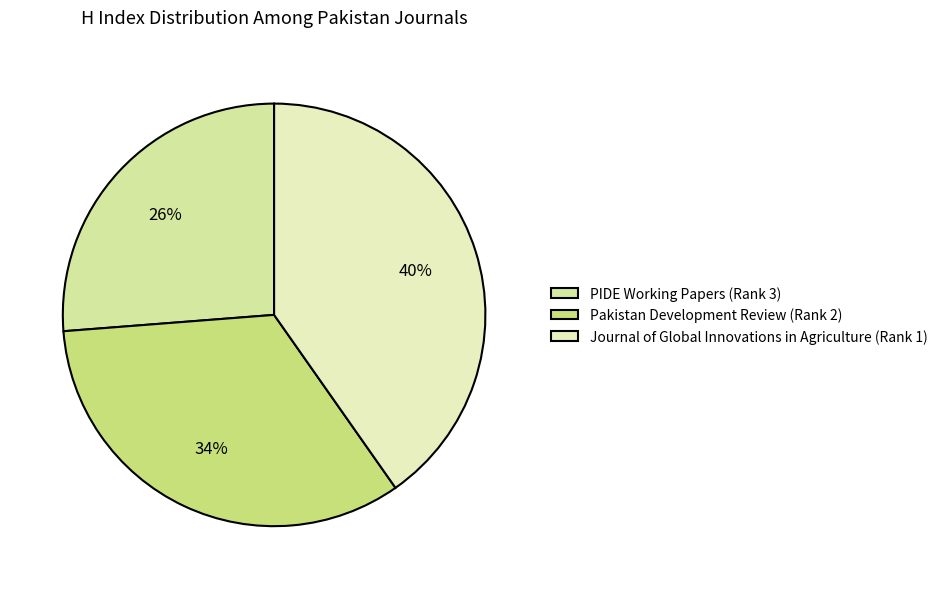

Do PIDE Working Papers (Rank 3) and Pakistan Development Review (Rank 2) together represent more than half of the pie?

Yes